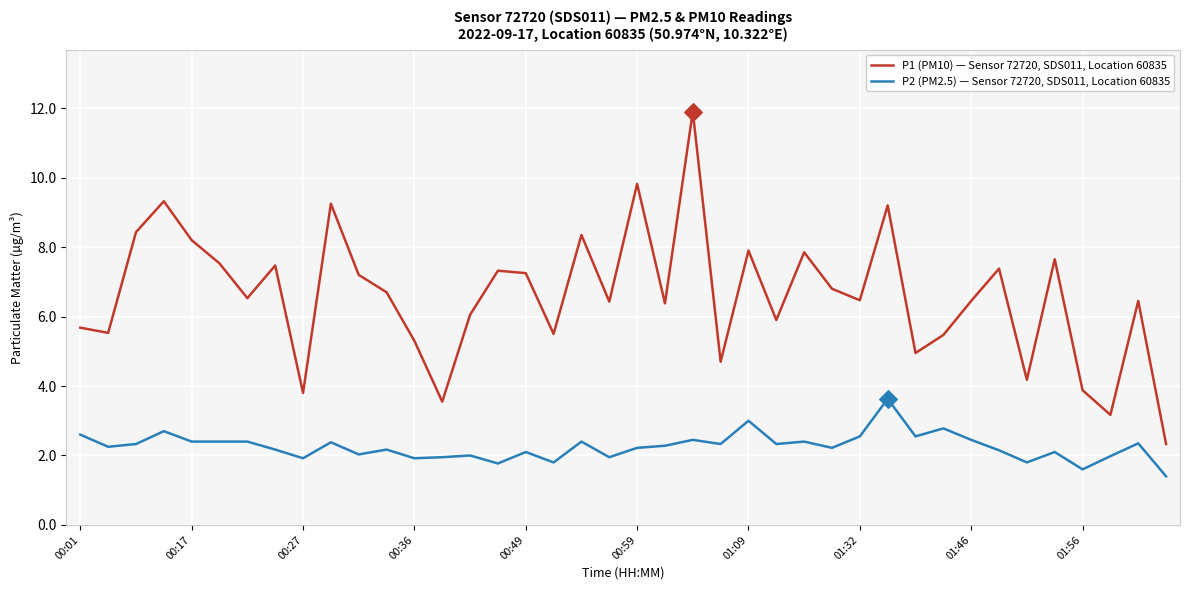

Which series has the largest total across all categories?

P1 (PM10) — Sensor 72720, SDS011, Location 60835